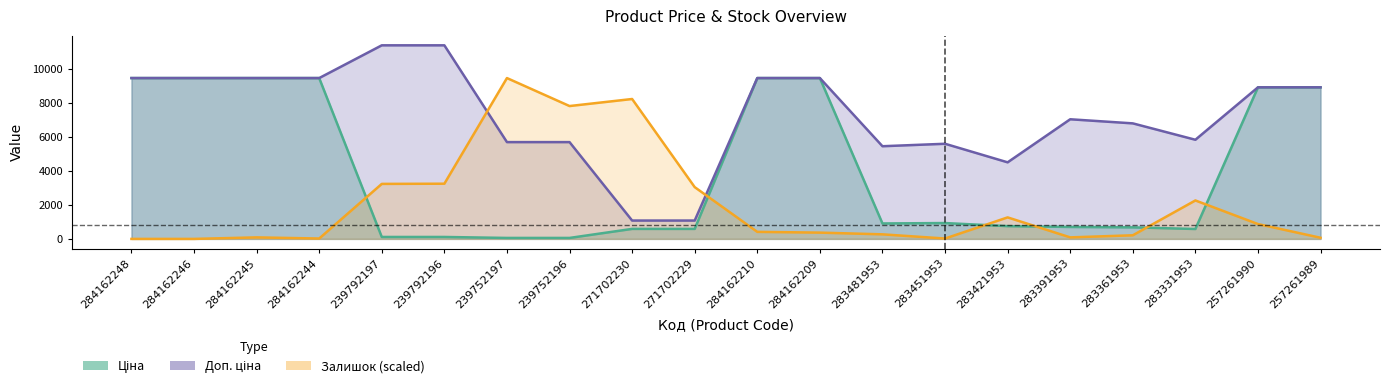

At which category does the chart reach its peak across all series?

239792197